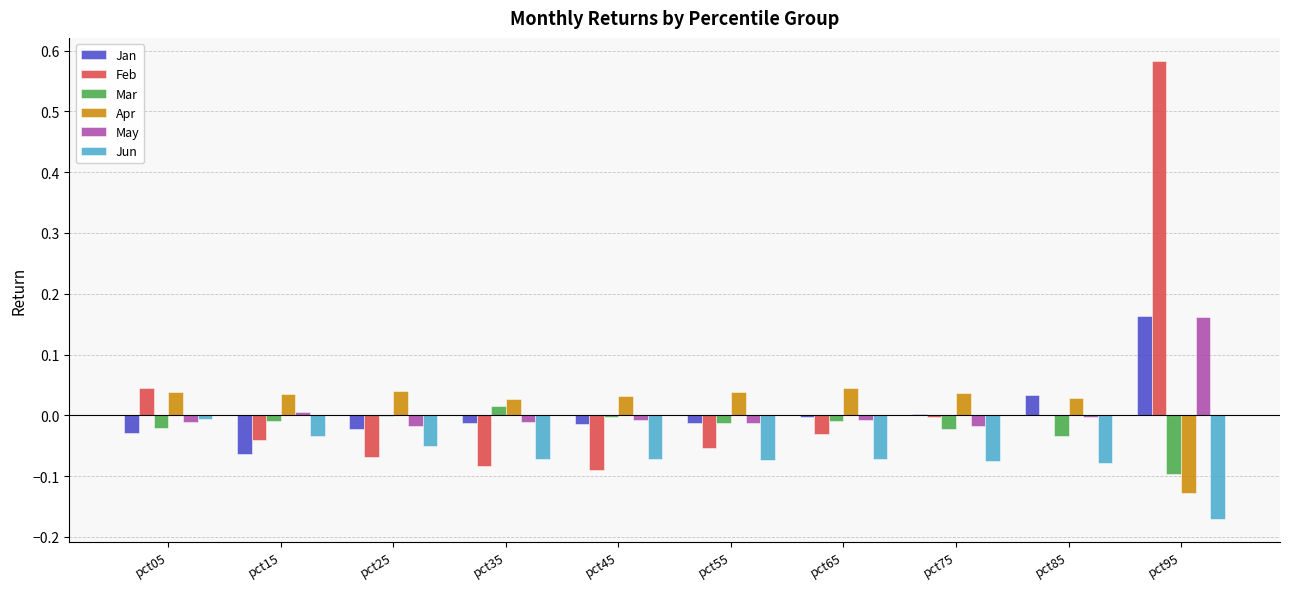

Does the chart contain stacked bars?

No